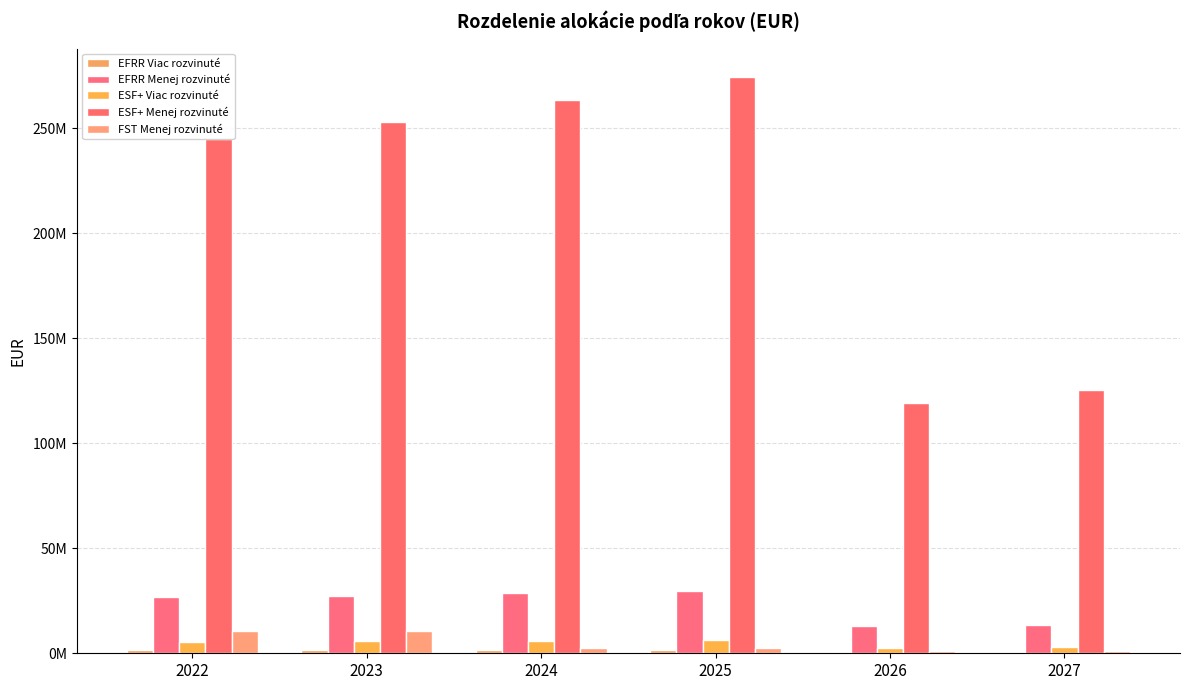

What is the difference between the second highest and minimum values in the FST Menej rozvinuté series?

9485079